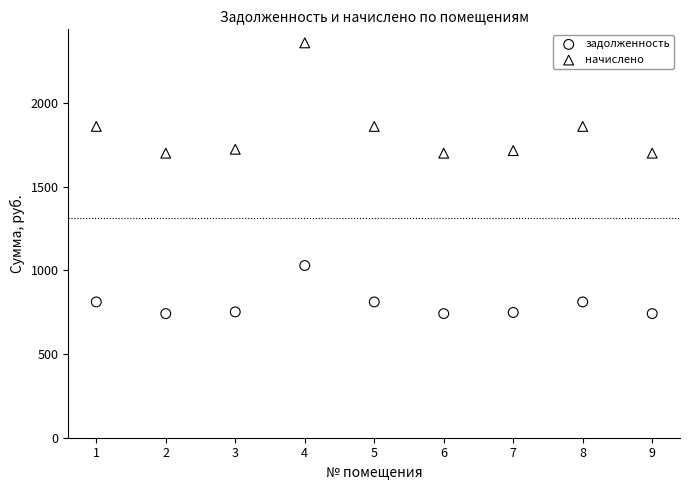

Across all data points, what is the range of Y values (max minus min)?

1617.9